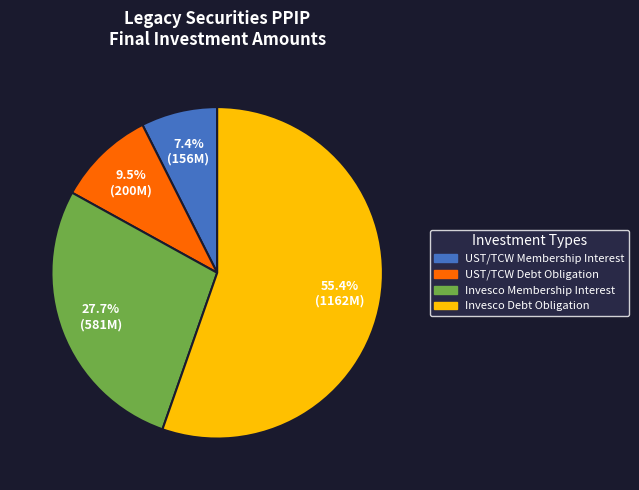

Does any single category account for the majority?

Yes